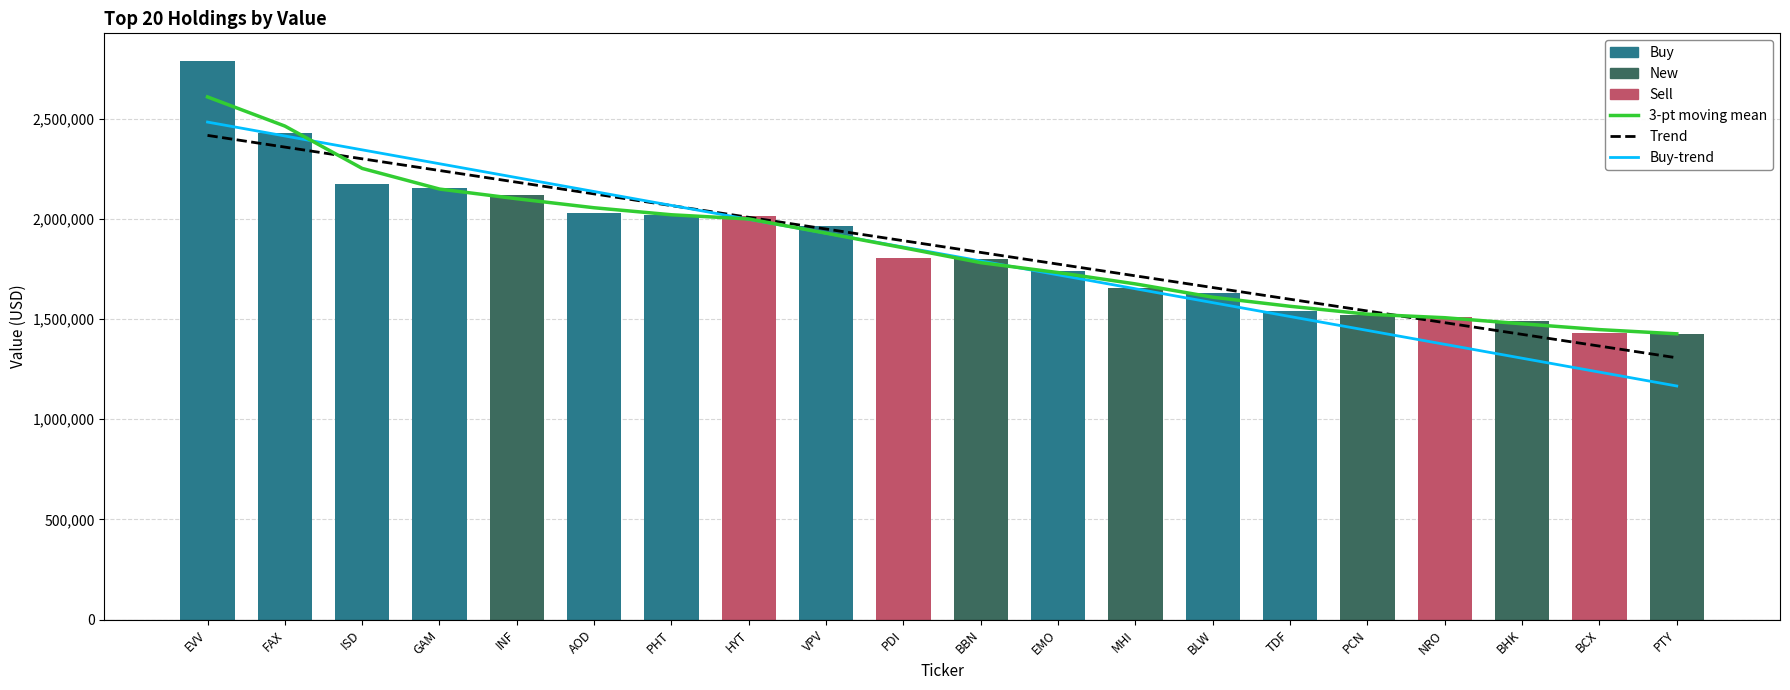

Which category has the highest value in the Trend series?

EVV